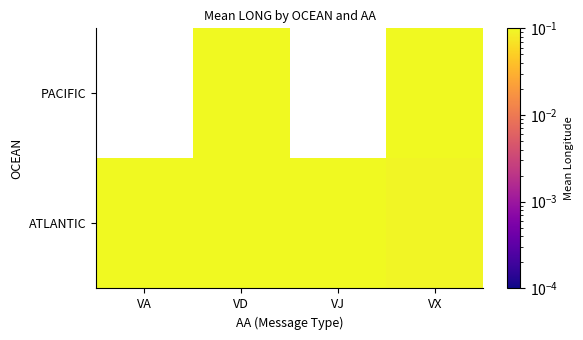

Rank the categories by ATLANTIC value from lowest to highest.

VX, VJ, VA, VD